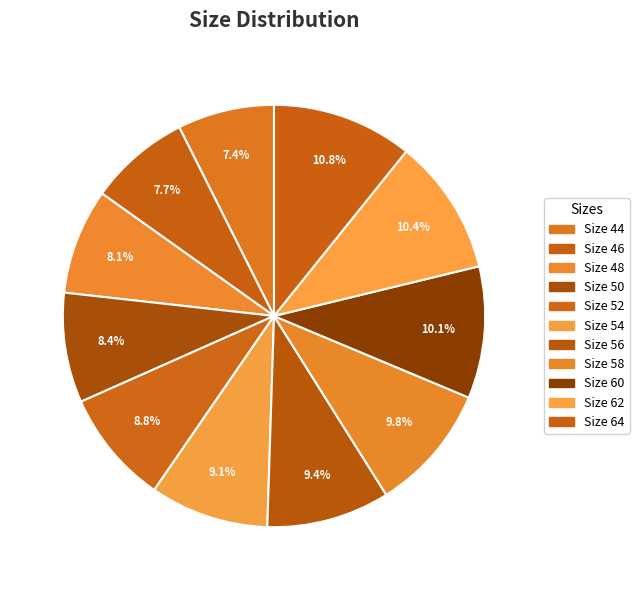

How many segments does this pie chart have?

11